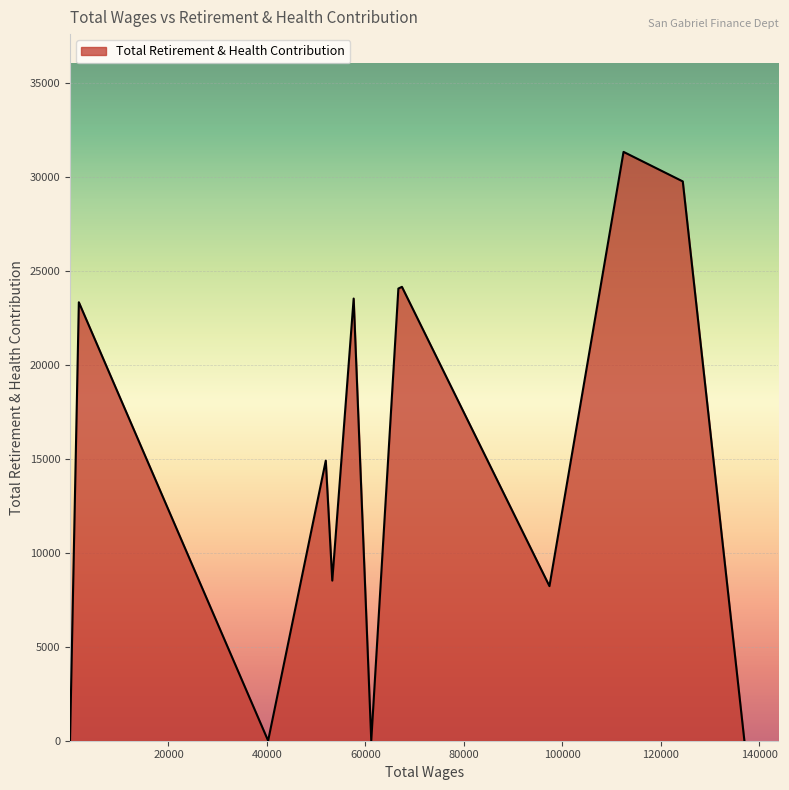

What is the maximum value shown in the chart?

31328